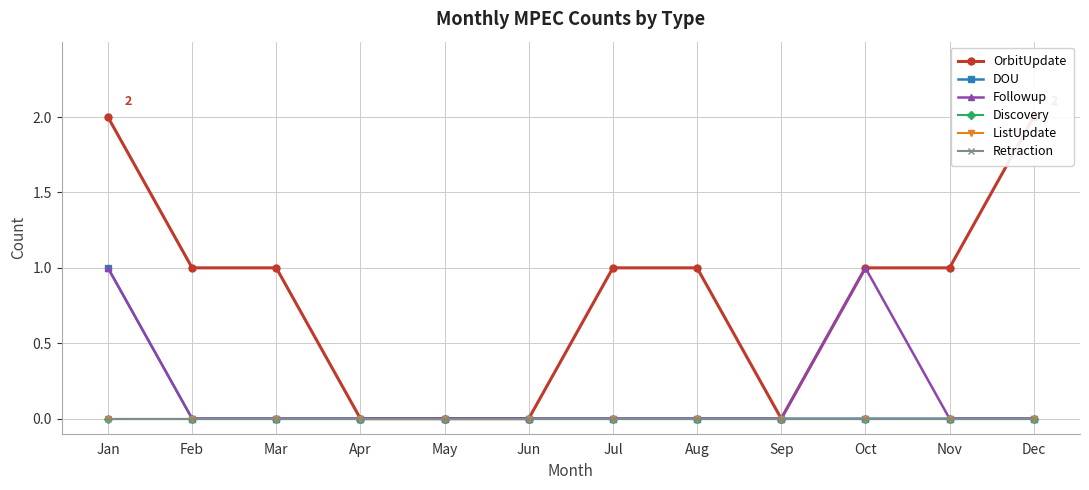

Does the chart have visible grid lines?

Yes